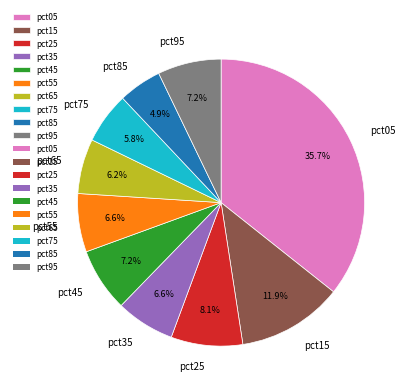

Is there a majority slice in this chart?

No